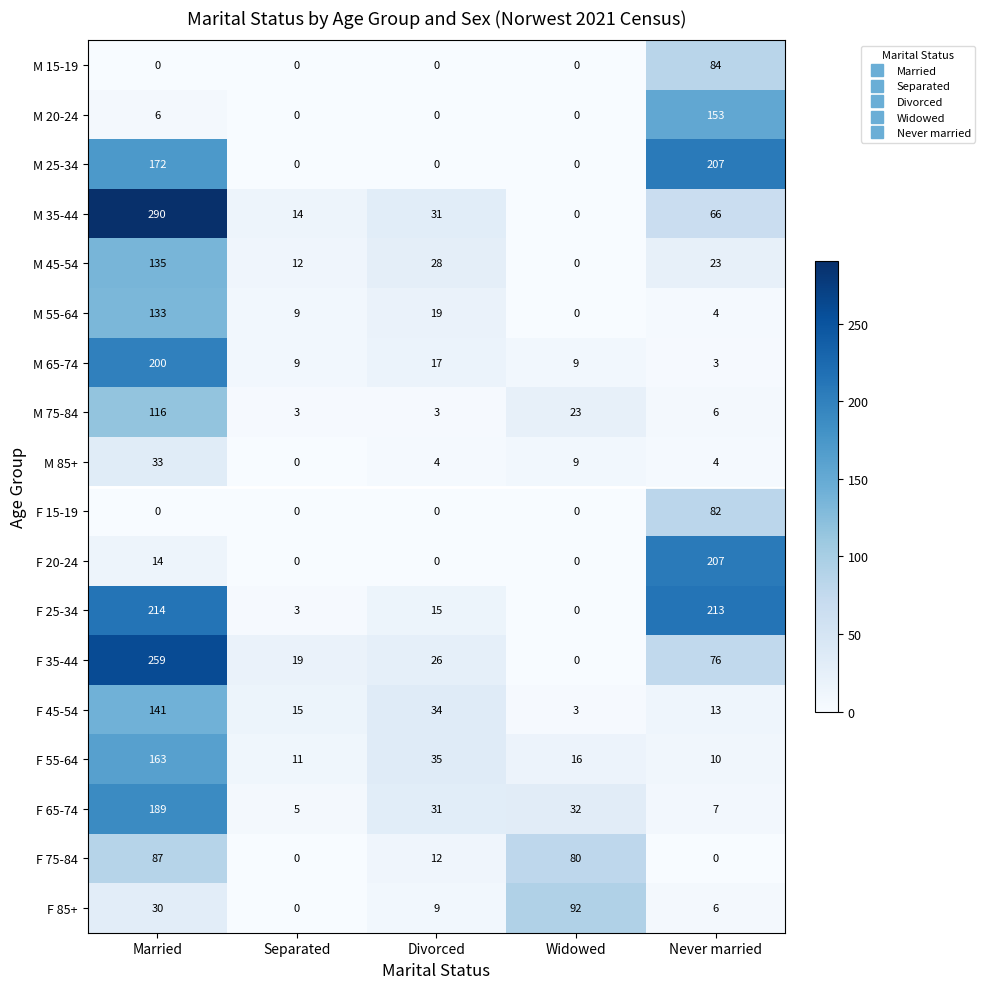

Rank the categories by F 35-44 value from highest to lowest.

Married, Never married, Divorced, Separated, Widowed